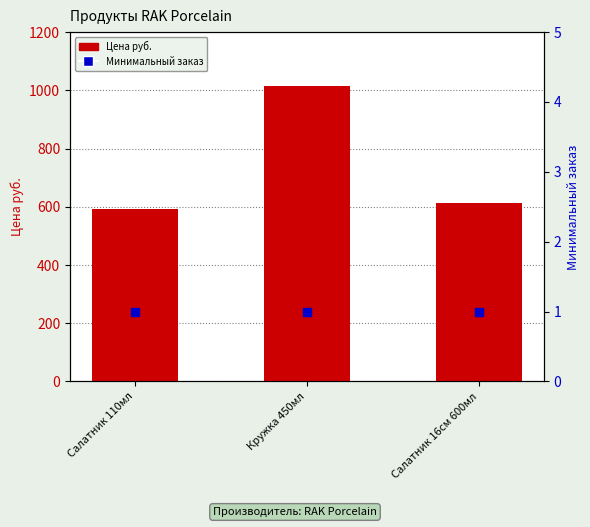

Which series reaches the minimum Y coordinate?

Минимальный заказ